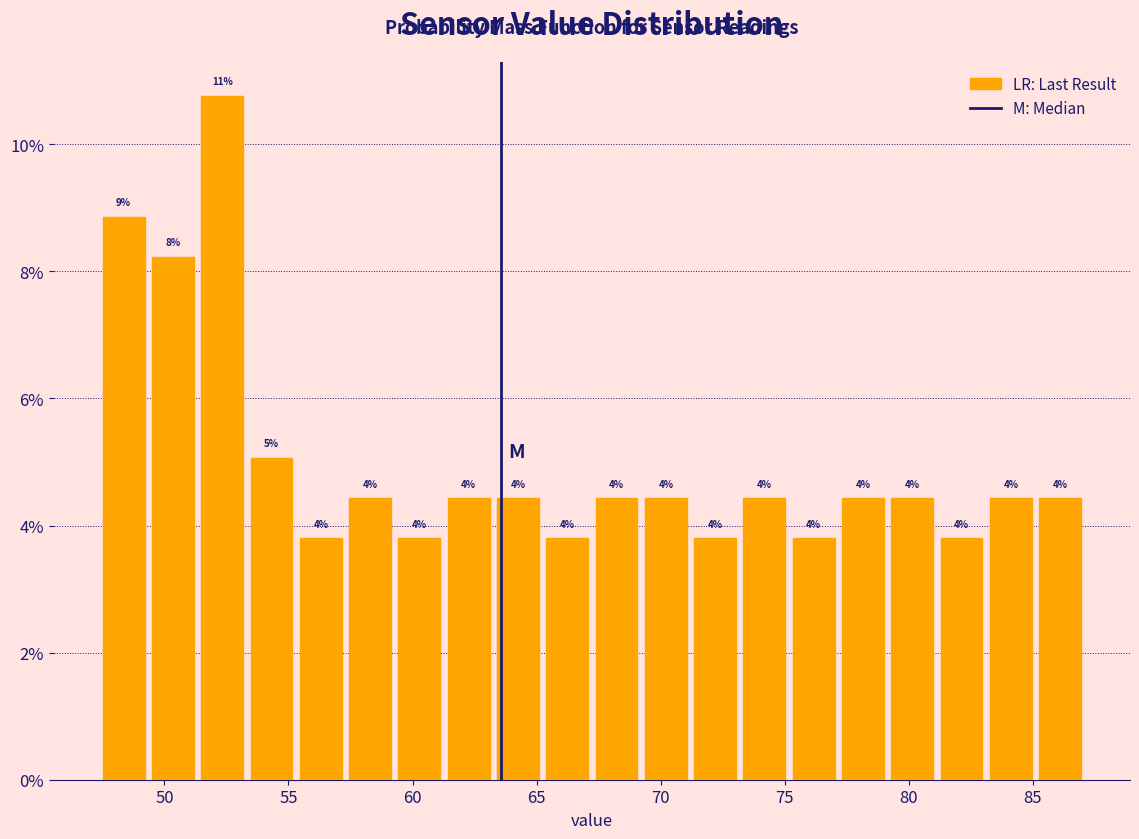

Read against the x-axis, roughly where is the centre of the tallest bar?

52.5